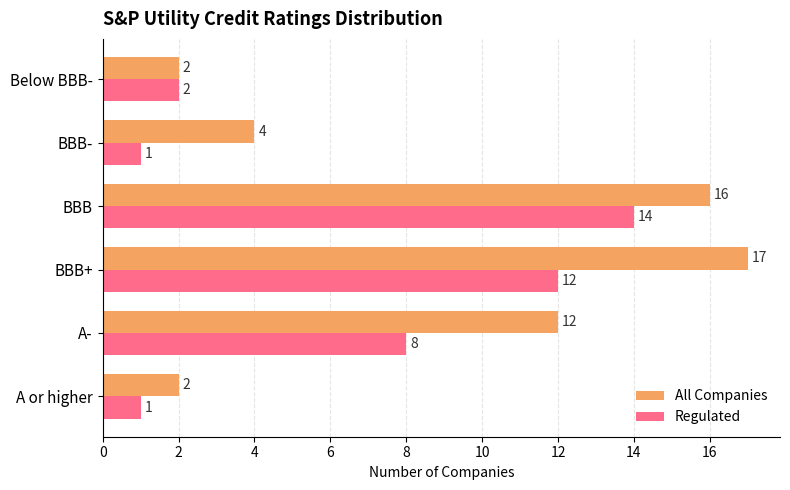

Which series has the largest total across all categories?

All Companies